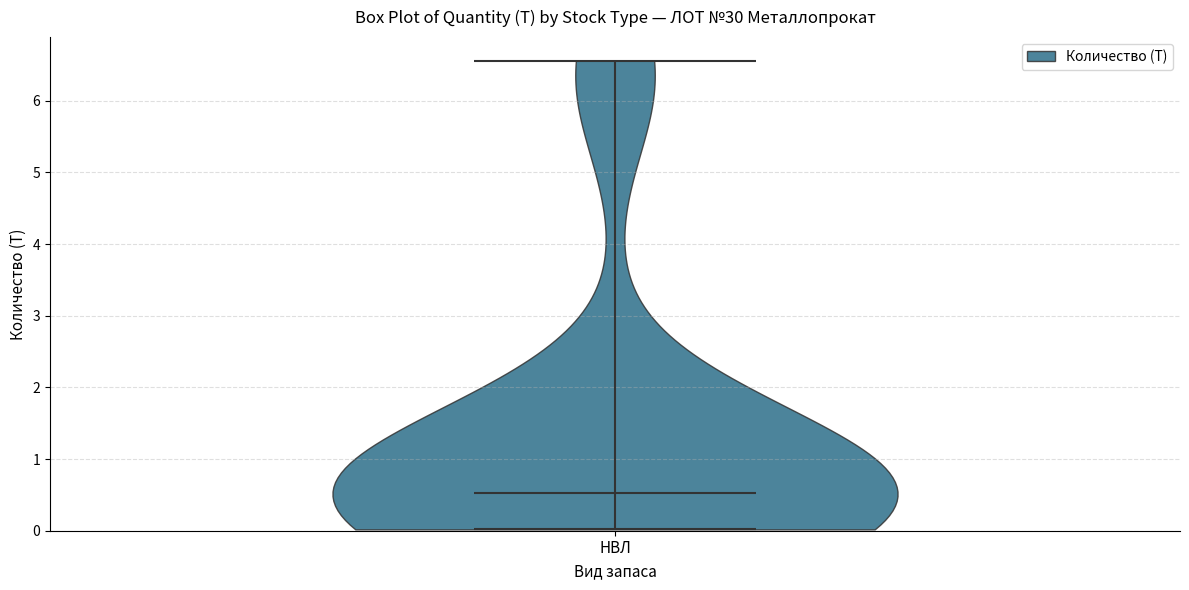

What is the lowest point the violin for НВЛ reaches on the y-axis? The values are not printed on the chart, so give them approximately, as read against the axis.

0.0